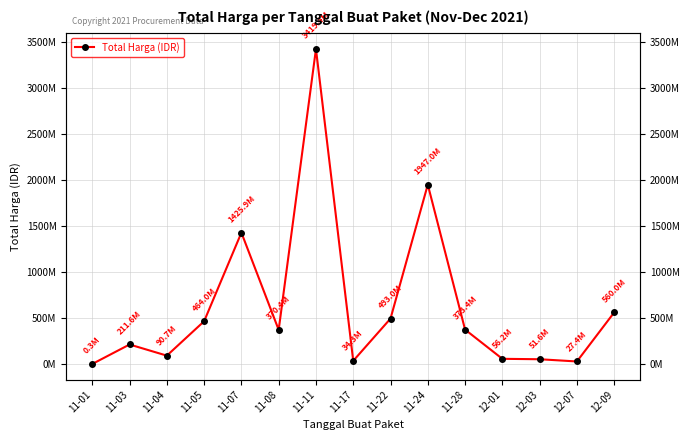

The value at 12-07 is 27412000. True or false?

True